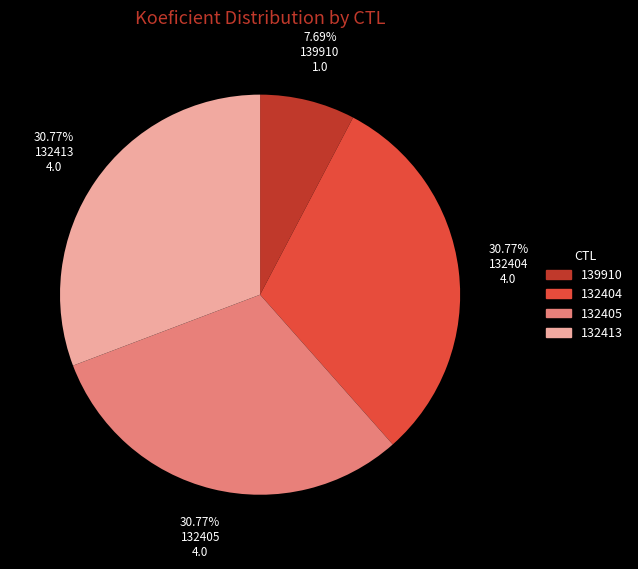

What percentage is the 139910 slice, to the nearest percent?

8%